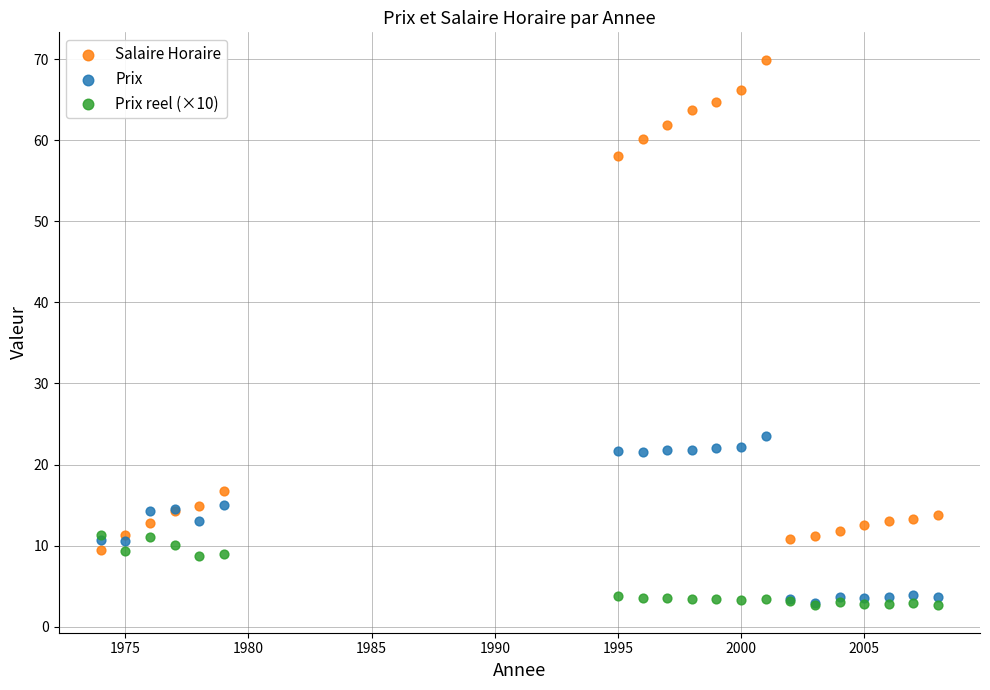

Across all series, what Y value is closest to 36?

23.5